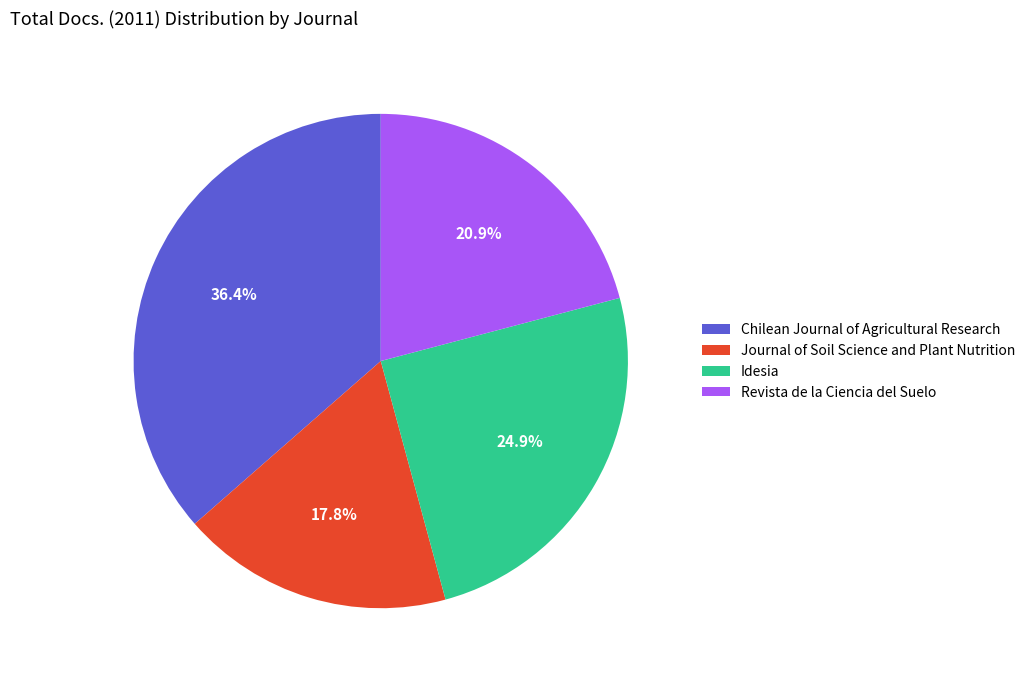

How many slices are in this pie chart?

4